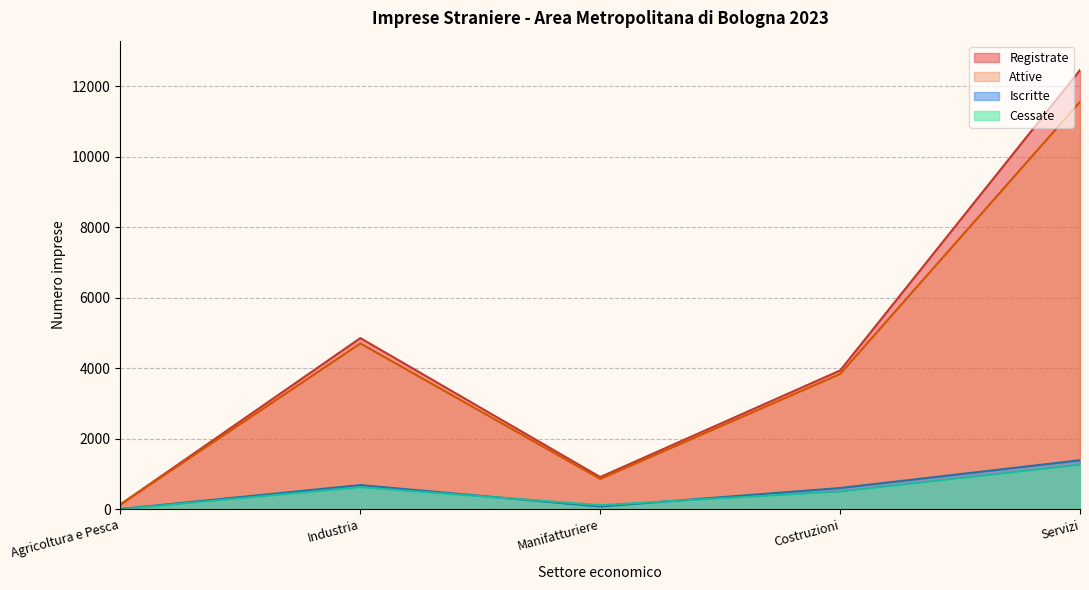

Reading left to right, transcribe all the data shown in this chart.

Registrate: 144	4859	919	3940	12456
Attive: 142	4707	866	3841	11556
Iscritte: 13	691	83	608	1395
Cessate: 8	631	121	510	1270